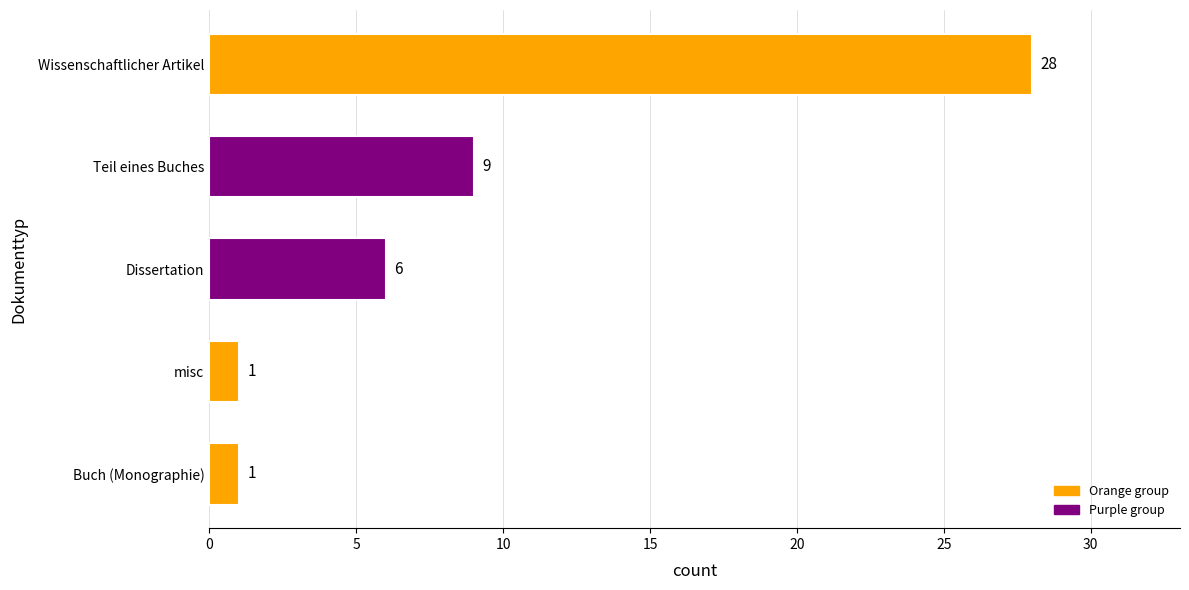

Reading bottom to top, extract all data points from this chart.

Buch (Monographie)=1	misc=1	Dissertation=6	Teil eines Buches=9	Wissenschaftlicher Artikel=28